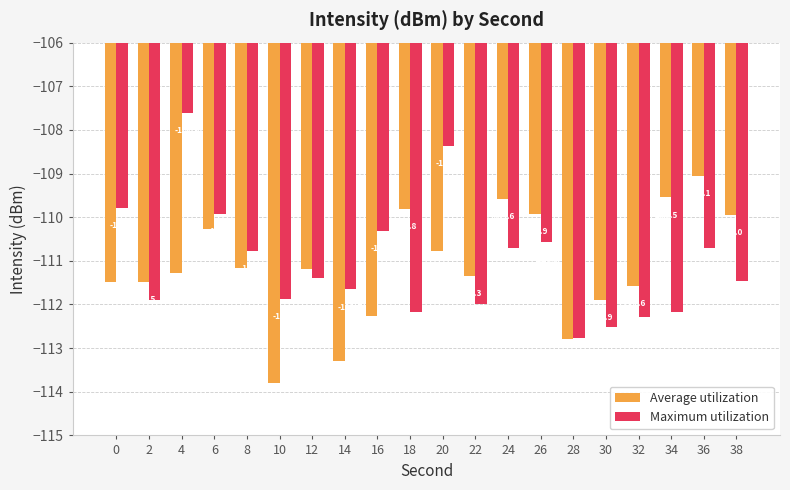

Where is Average utilization nearest to the value -111?

8